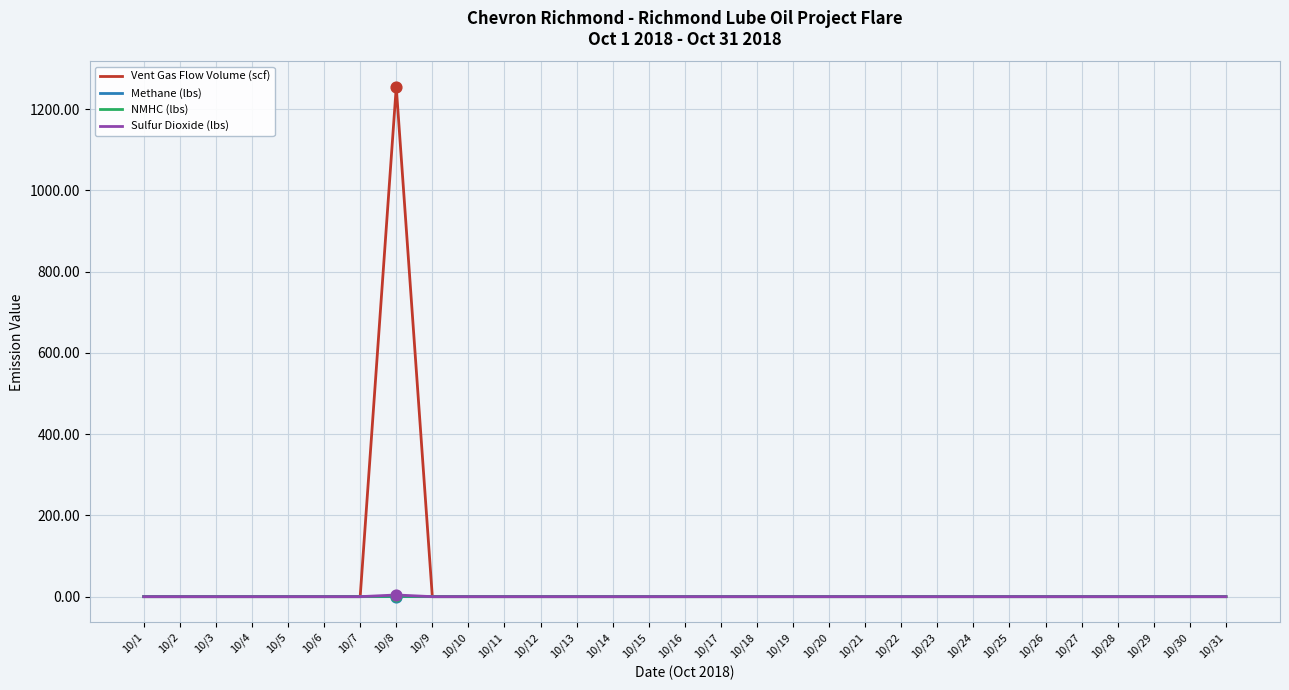

Which series has the largest range (max minus min)?

Vent Gas Flow Volume (scf)